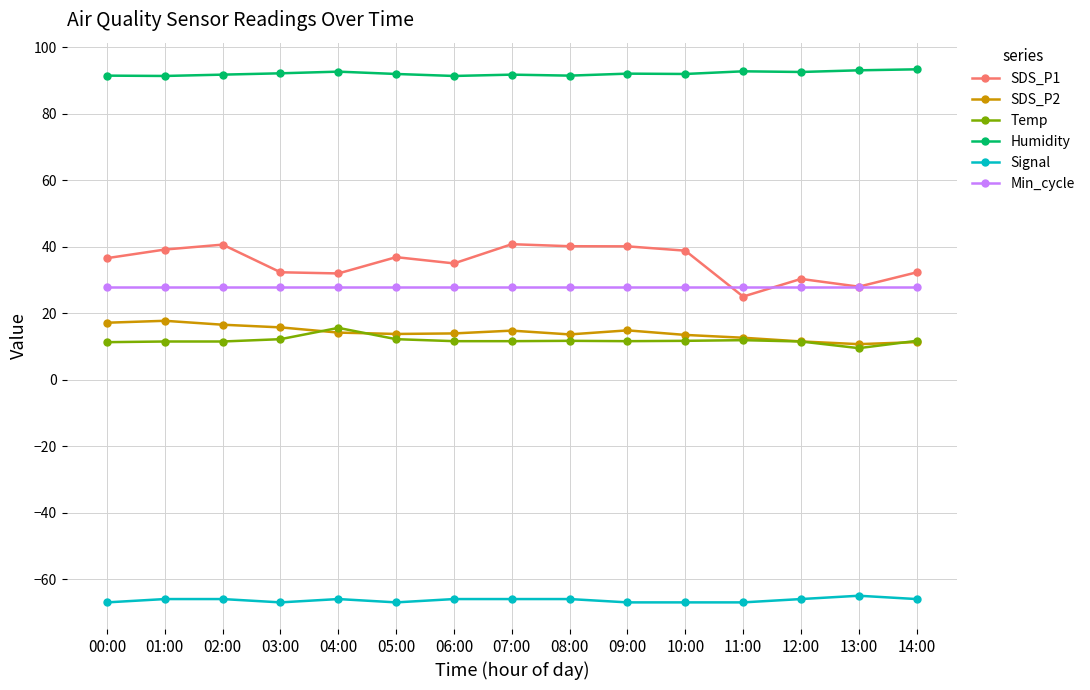

True or false: SDS_P2 and Signal intersect in this chart.

False